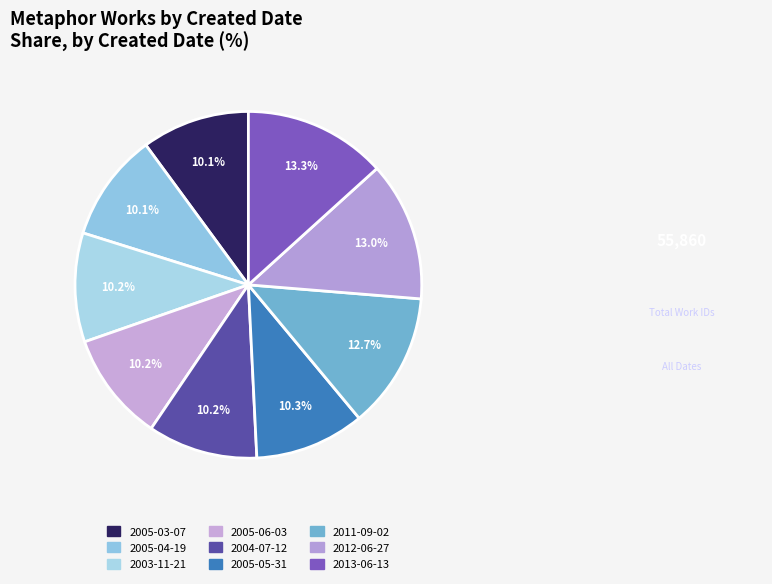

The 2003-11-21 slice represents 10% of the pie. True or false?

True